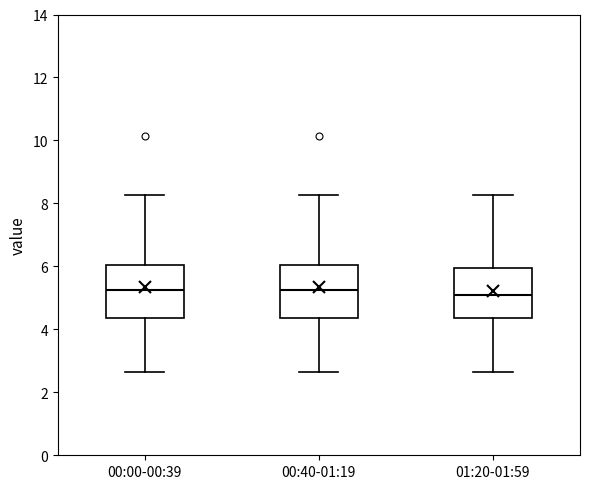

Reading left to right, transcribe this box plot: for each box, give where its median line is, the range the box spans, and where its two whiskers end, as read against the y-axis. The values are not printed on the chart, so give them approximately, as read against the axis.

00:00-00:39: median 5.2, box 4.4 to 6.0, whiskers 2.6 to 8.2
00:40-01:19: median 5.2, box 4.4 to 6.0, whiskers 2.6 to 8.2
01:20-01:59: median 5.2, box 4.4 to 6.0, whiskers 2.6 to 8.2